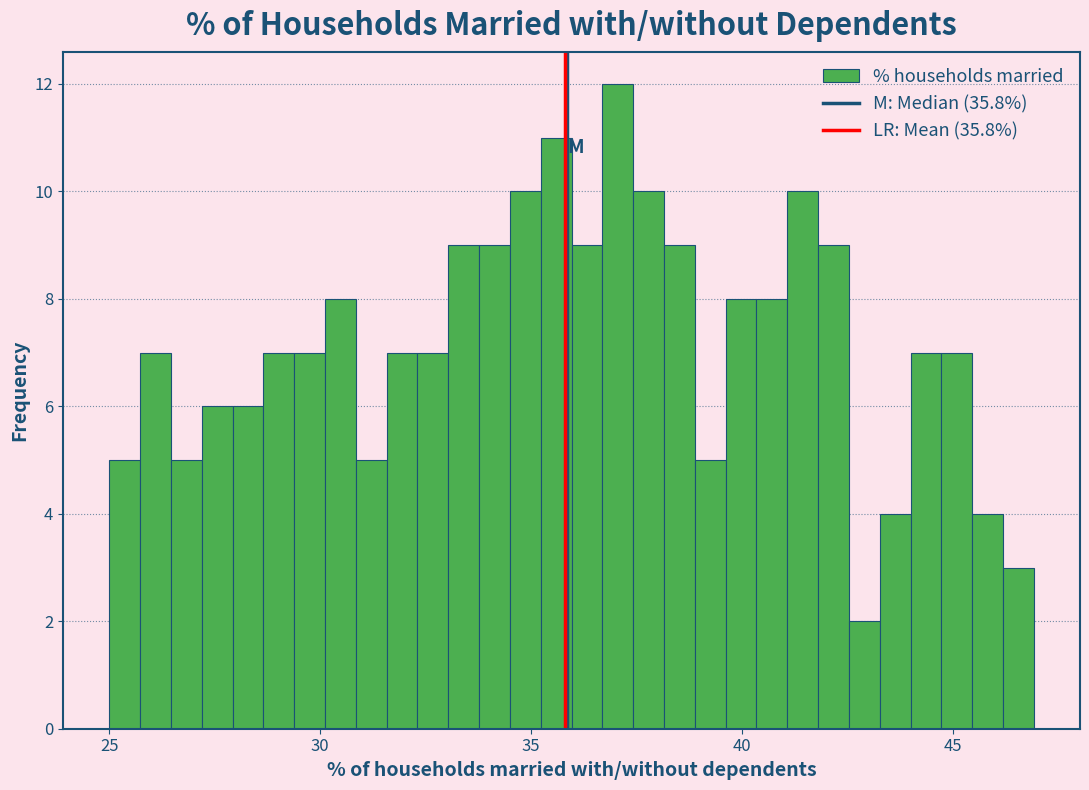

Read against the x-axis, roughly where is the centre of the tallest bar?

37.0